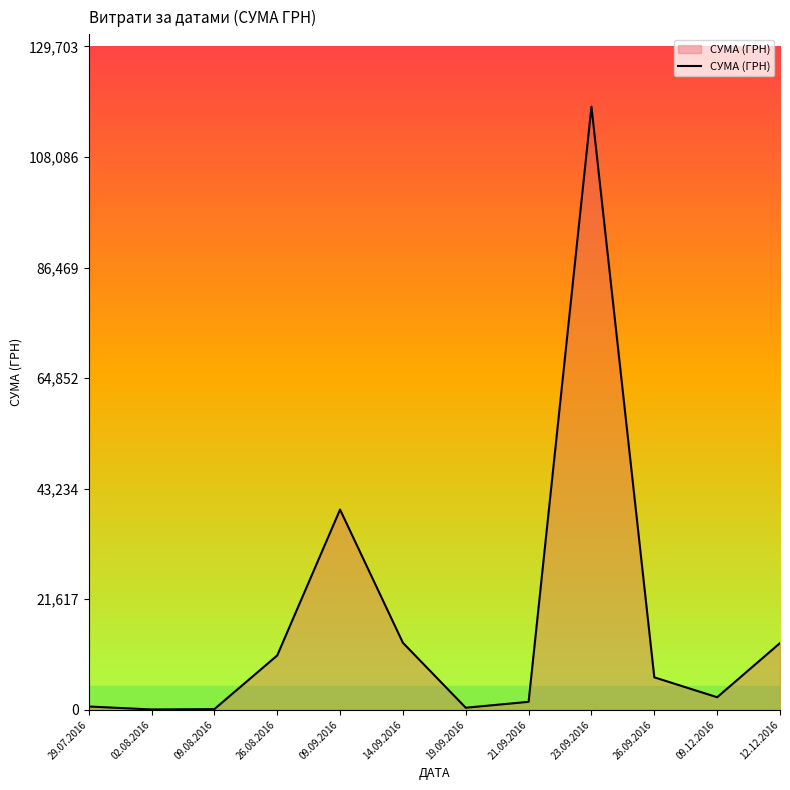

What is the change in value from 26.08.2016 to 26.09.2016?

-4273.2